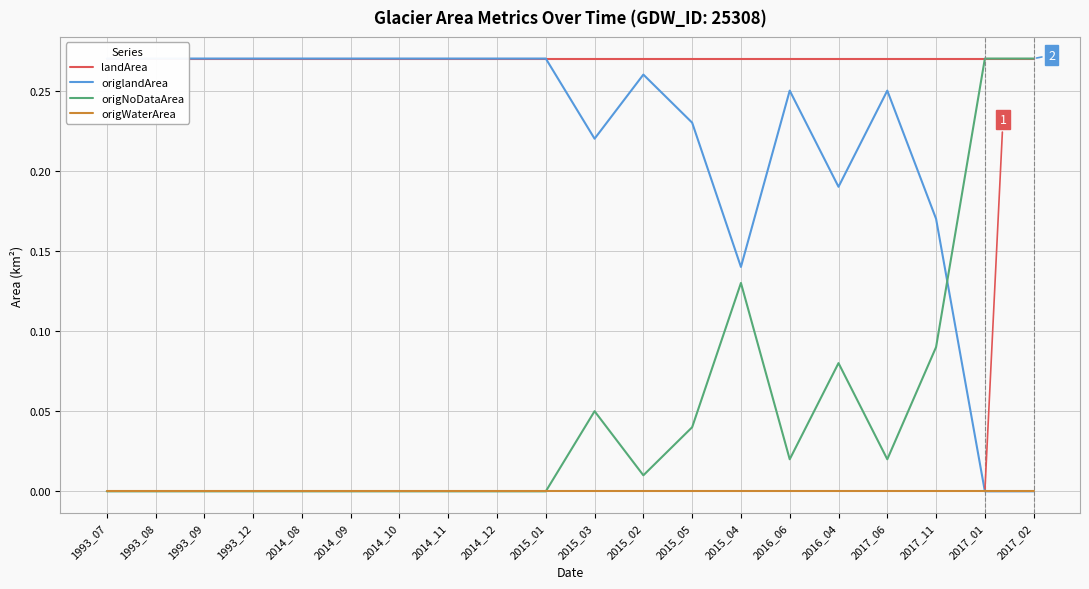

Reading left to right, extract all data points from this chart.

landArea: 1993_07=0.3	1993_08=0.3	1993_09=0.3	1993_12=0.3	2014_08=0.3	2014_09=0.3	2014_10=0.3	2014_11=0.3	2014_12=0.3	2015_01=0.3	2015_03=0.3	2015_02=0.3	2015_05=0.3	2015_04=0.3	2016_06=0.3	2016_04=0.3	2017_06=0.3	2017_11=0.3	2017_01=0.3	2017_02=0.3
origlandArea: 1993_07=0.3	1993_08=0.3	1993_09=0.3	1993_12=0.3	2014_08=0.3	2014_09=0.3	2014_10=0.3	2014_11=0.3	2014_12=0.3	2015_01=0.3	2015_03=0.2	2015_02=0.3	2015_05=0.2	2015_04=0.1	2016_06=0.2	2016_04=0.2	2017_06=0.2	2017_11=0.2	2017_01=0.0	2017_02=0.0
origNoDataArea: 1993_07=0.0	1993_08=0.0	1993_09=0.0	1993_12=0.0	2014_08=0.0	2014_09=0.0	2014_10=0.0	2014_11=0.0	2014_12=0.0	2015_01=0.0	2015_03=0.1	2015_02=0.0	2015_05=0.0	2015_04=0.1	2016_06=0.0	2016_04=0.1	2017_06=0.0	2017_11=0.1	2017_01=0.3	2017_02=0.3
origWaterArea: 1993_07=0.0	1993_08=0.0	1993_09=0.0	1993_12=0.0	2014_08=0.0	2014_09=0.0	2014_10=0.0	2014_11=0.0	2014_12=0.0	2015_01=0.0	2015_03=0.0	2015_02=0.0	2015_05=0.0	2015_04=0.0	2016_06=0.0	2016_04=0.0	2017_06=0.0	2017_11=0.0	2017_01=0.0	2017_02=0.0